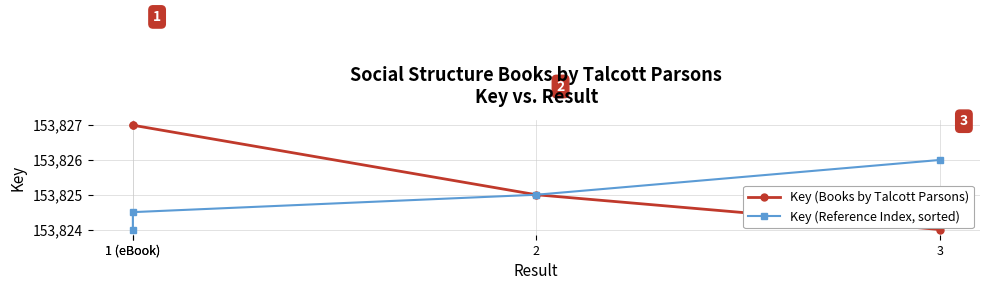

Rank the series by their maximum value, from highest to lowest.

Key (Books by Talcott Parsons), Key (Reference Index, sorted)